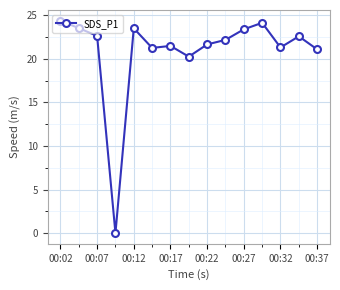

What is the value of the 11th point from the left?

23.4